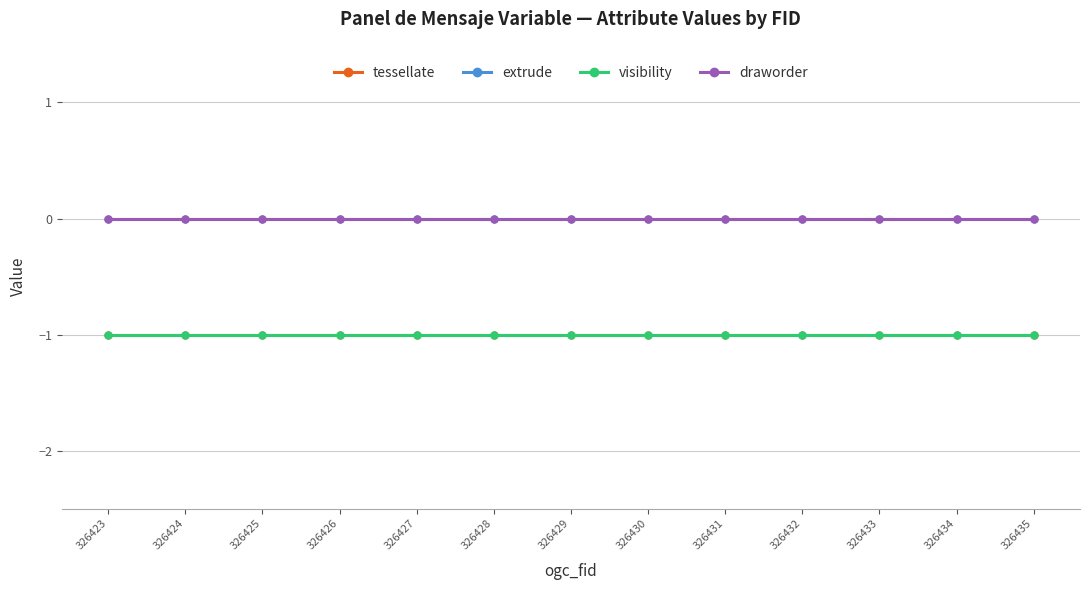

Which series has the largest total across all categories?

extrude